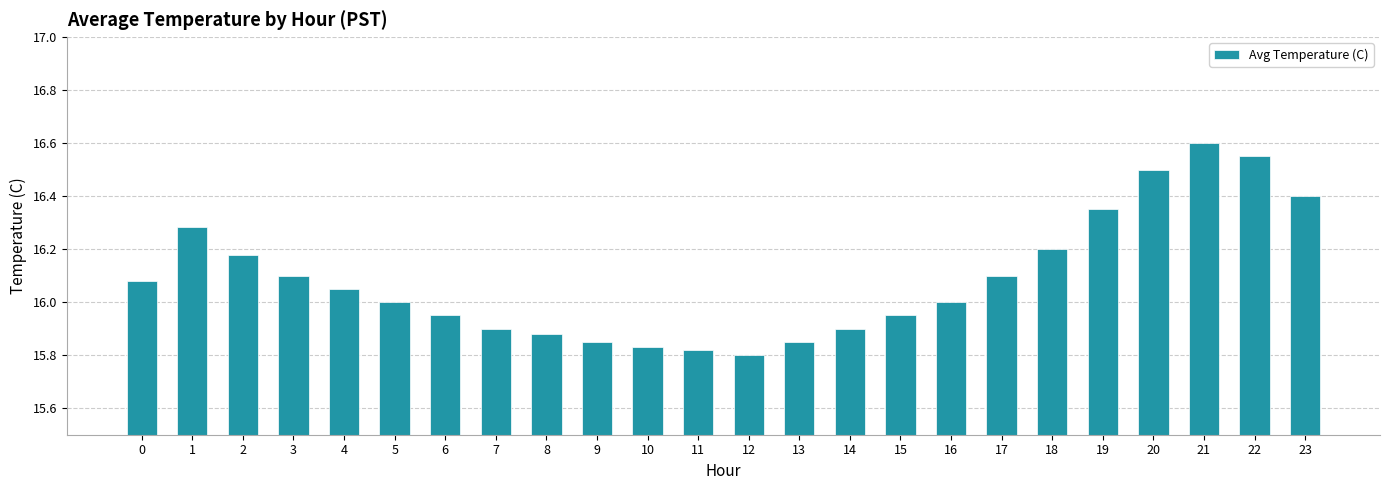

What is the difference between the maximum and minimum values?

0.8